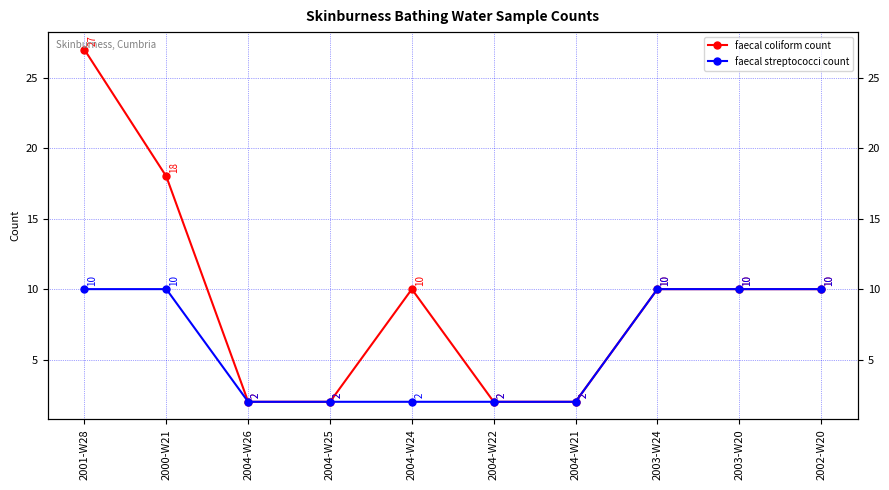

Which category has the lowest value across all series?

2004-W26